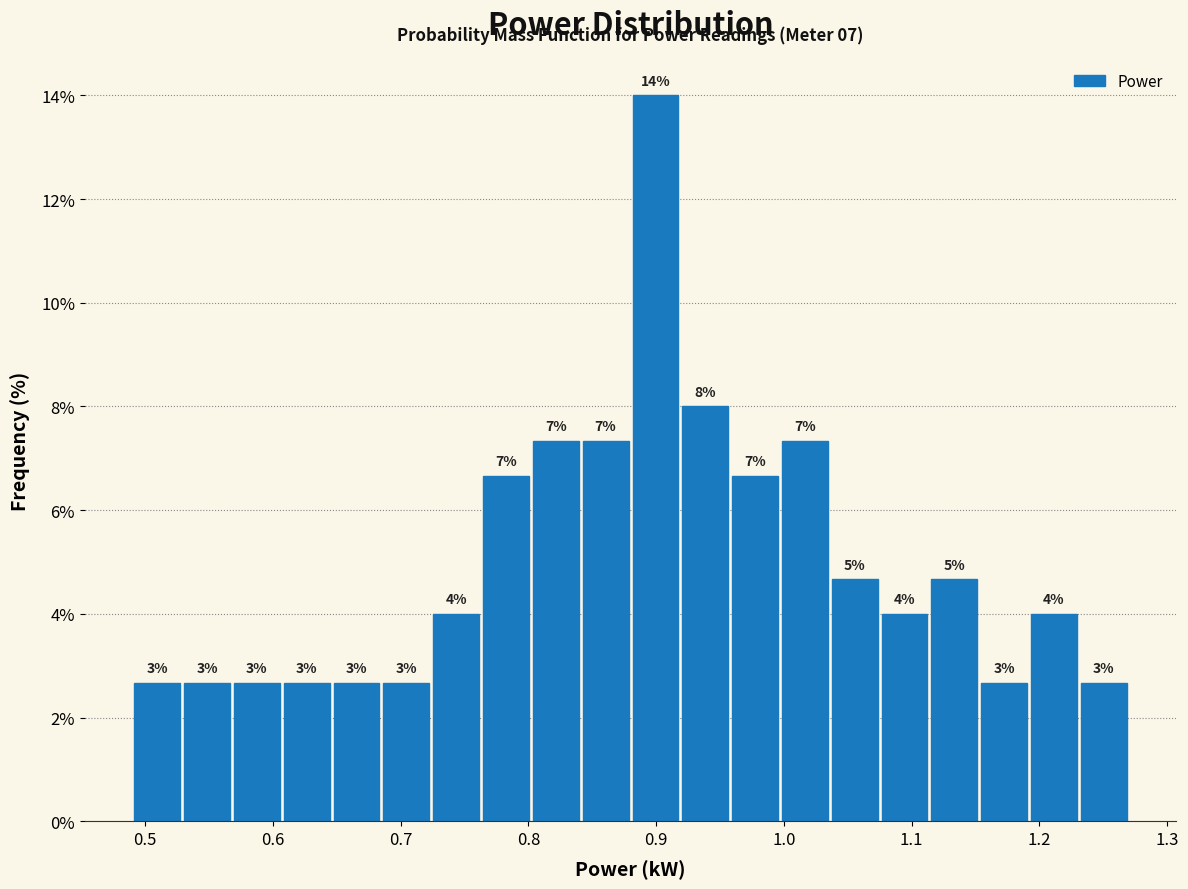

Around what value on the x-axis is the tallest bar? Give the approximate position of its centre, as read against the axis.

0.90